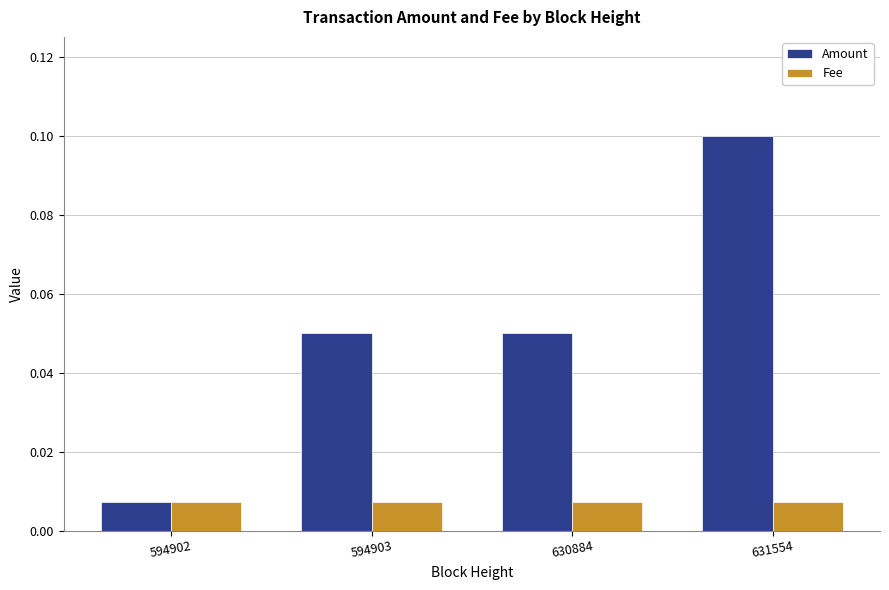

At how many categories does at least one series exceed 0?

4